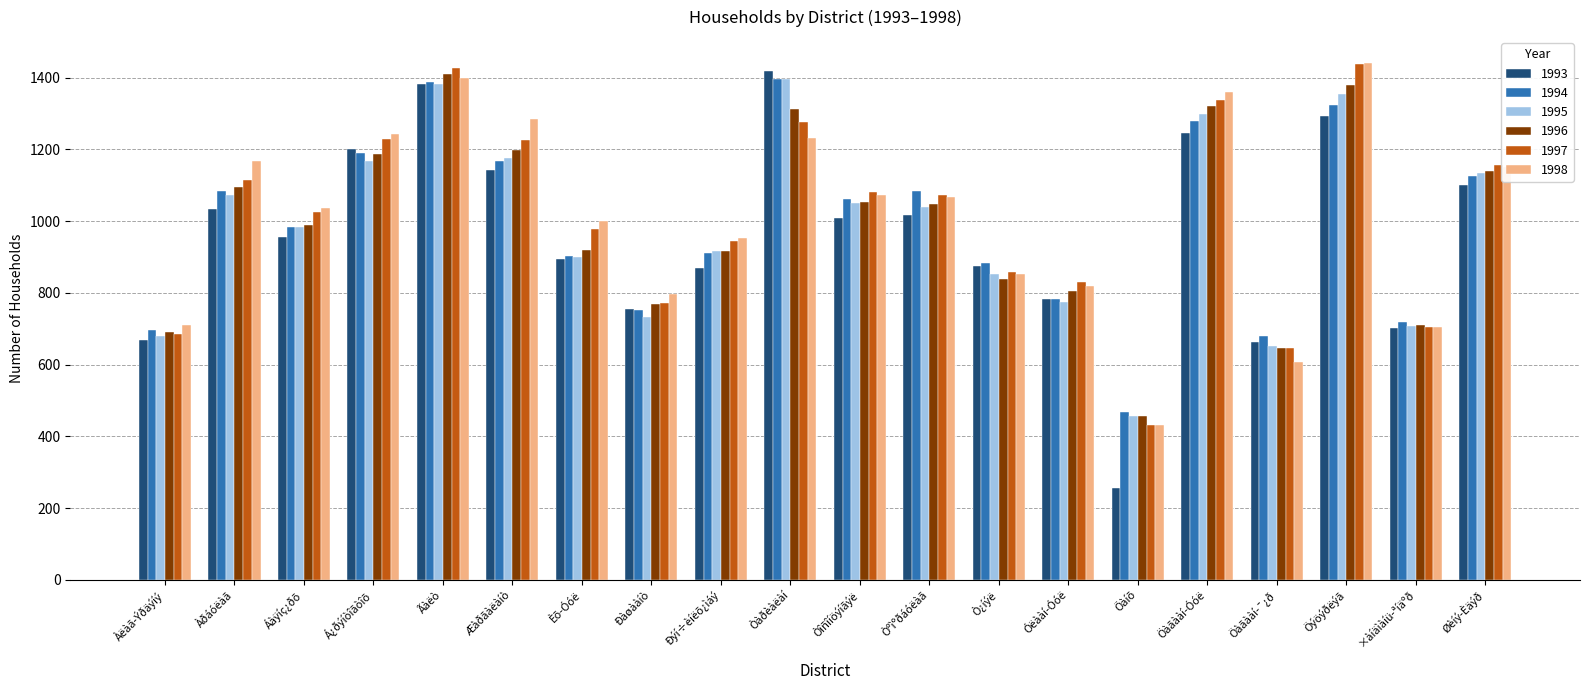

What position from the left is Òºìºðáóëàã?

12